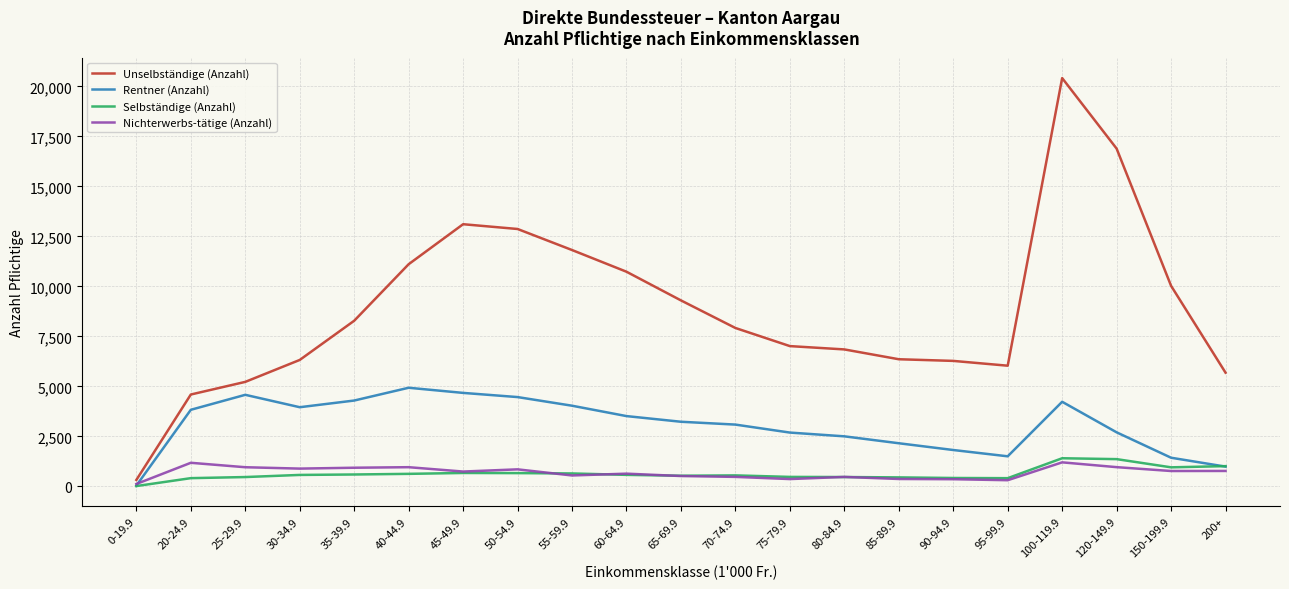

At which label does Unselbständige (Anzahl) first exceed 7919?

35-39.9